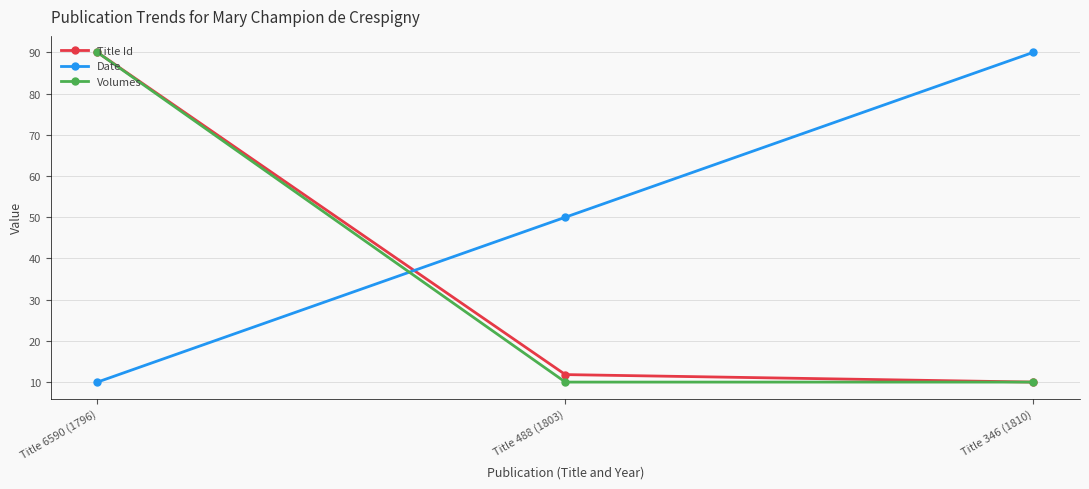

What is the difference between the highest and lowest values at Title 488 (1803)?

40.0